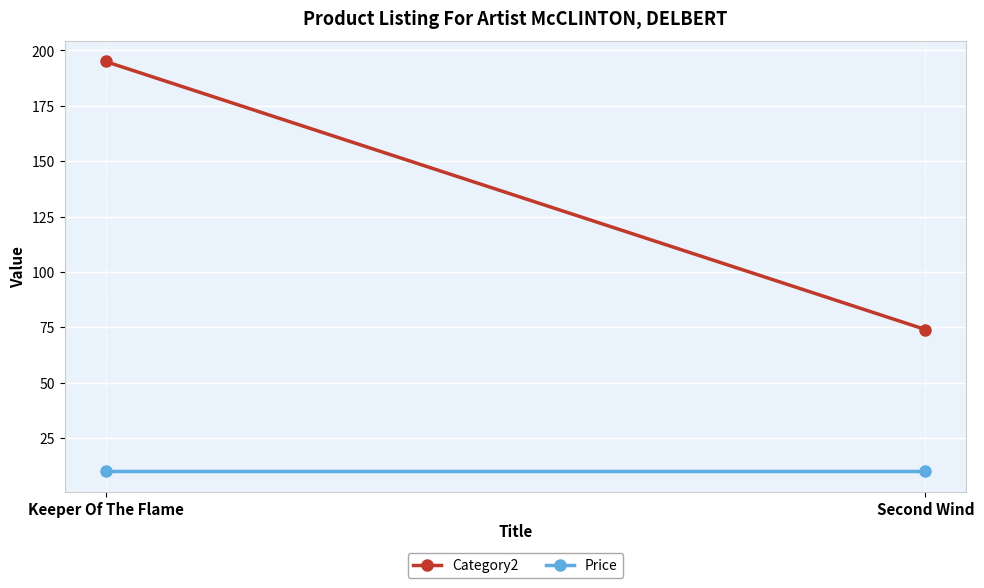

Which series has the largest total across all categories?

Category2